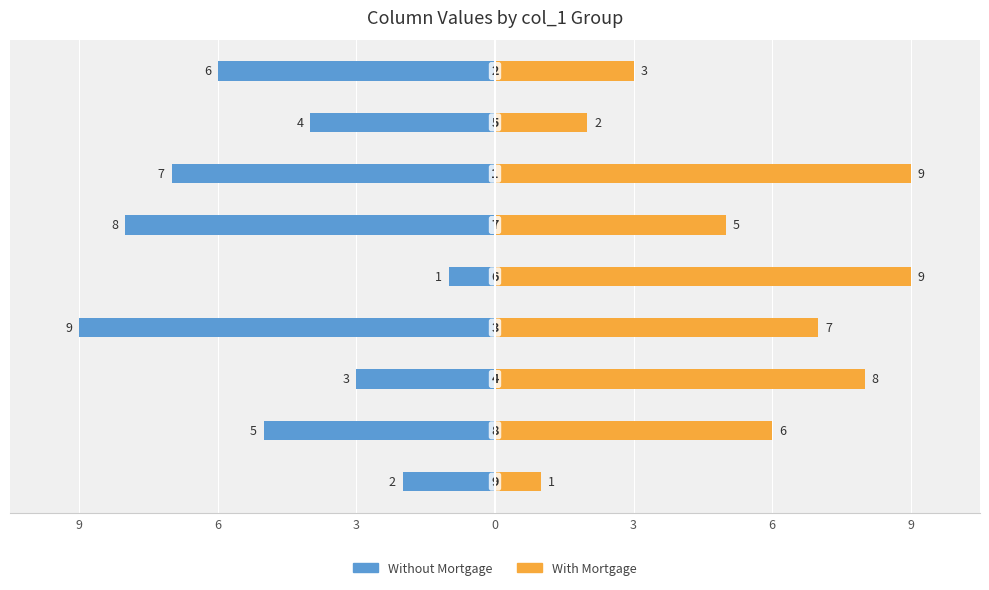

True or false: Without Mortgage has a value of -1 at 7.

False